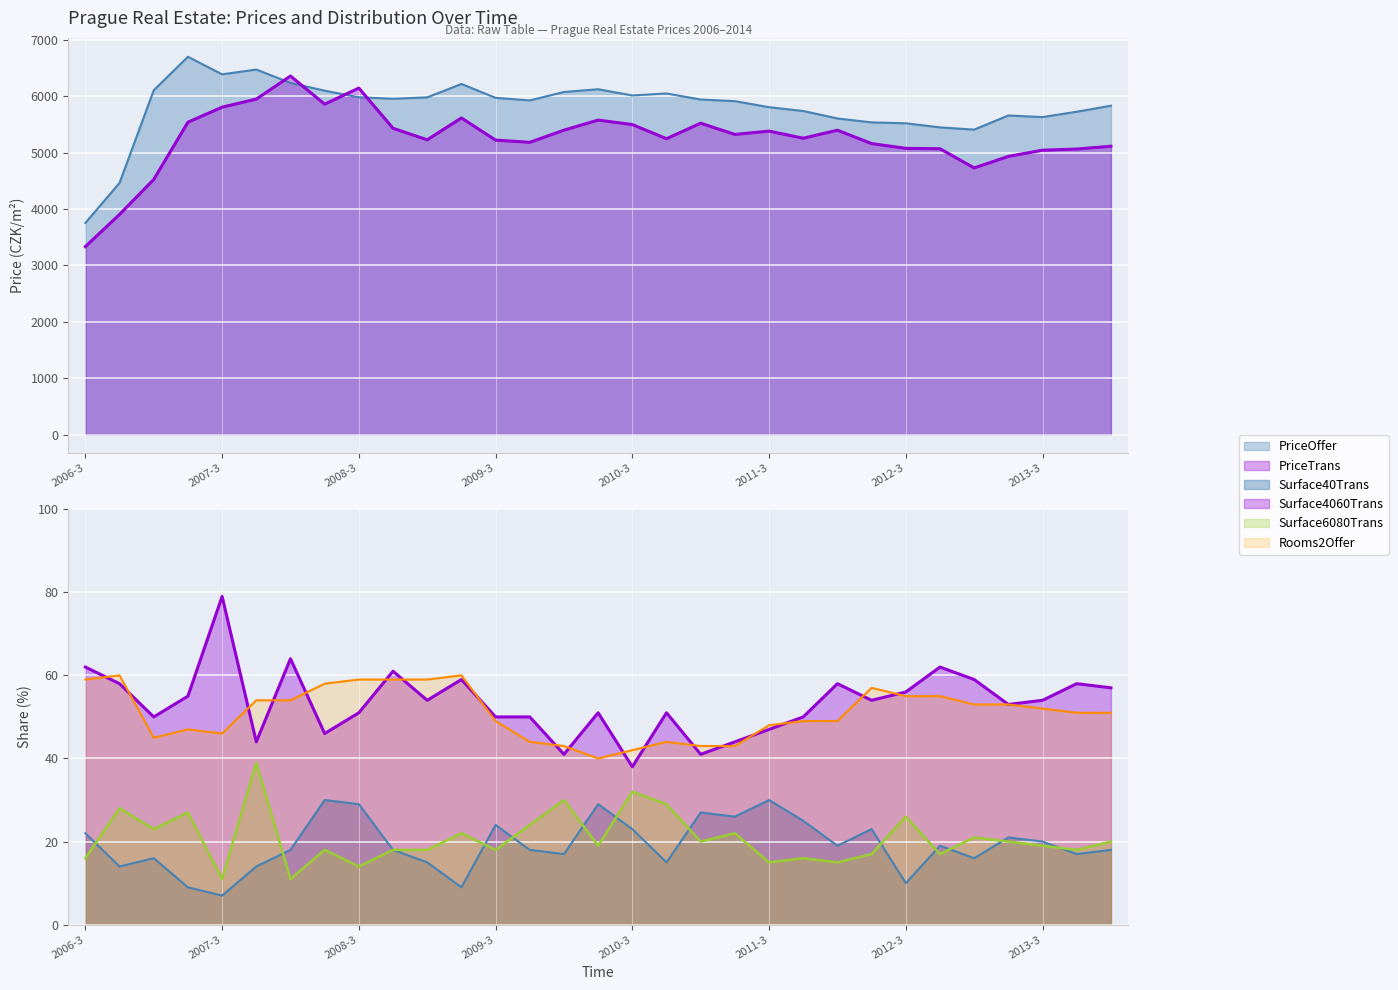

How many interior local valleys does the PriceTrans series have?

7